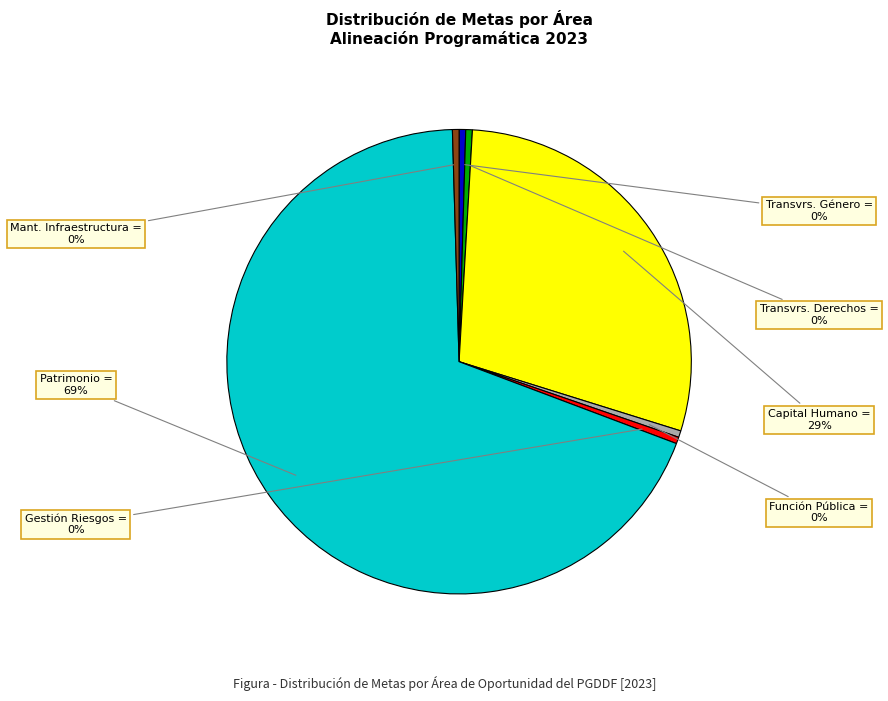

Does any single category account for the majority?

Yes